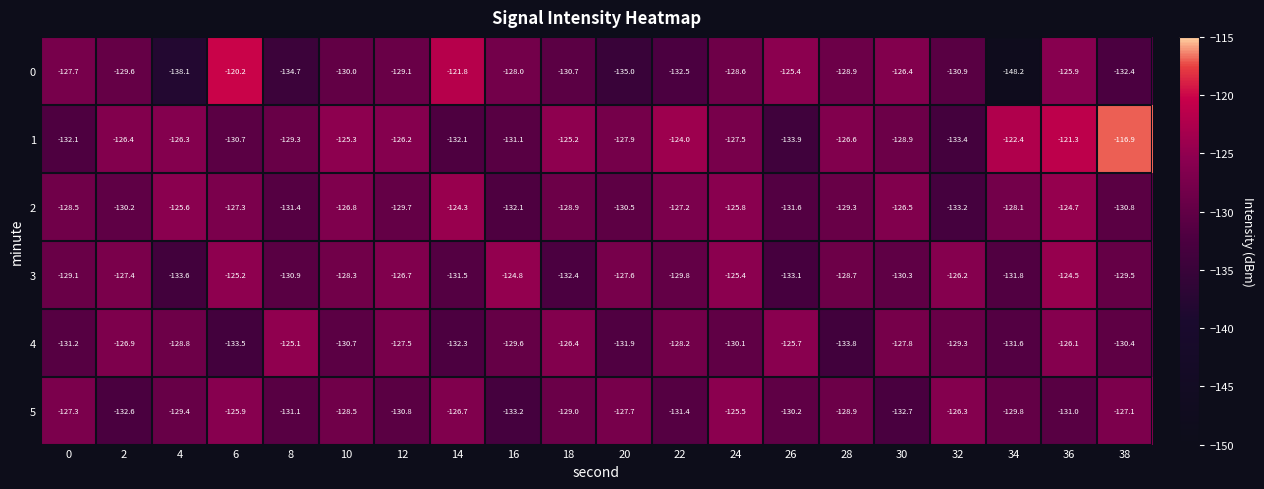

What is the difference between the 1 values at 28 and 24?

0.9